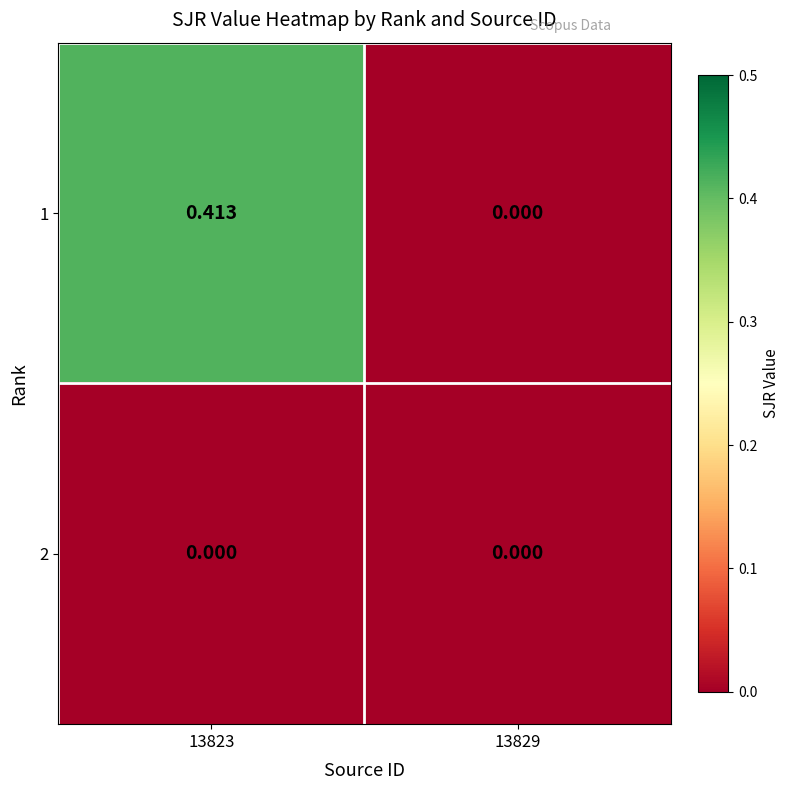

Reading right to left, transcribe all the data shown in this chart.

1: 13829=0.0	13823=0.4
2: 13829=0.0	13823=0.0